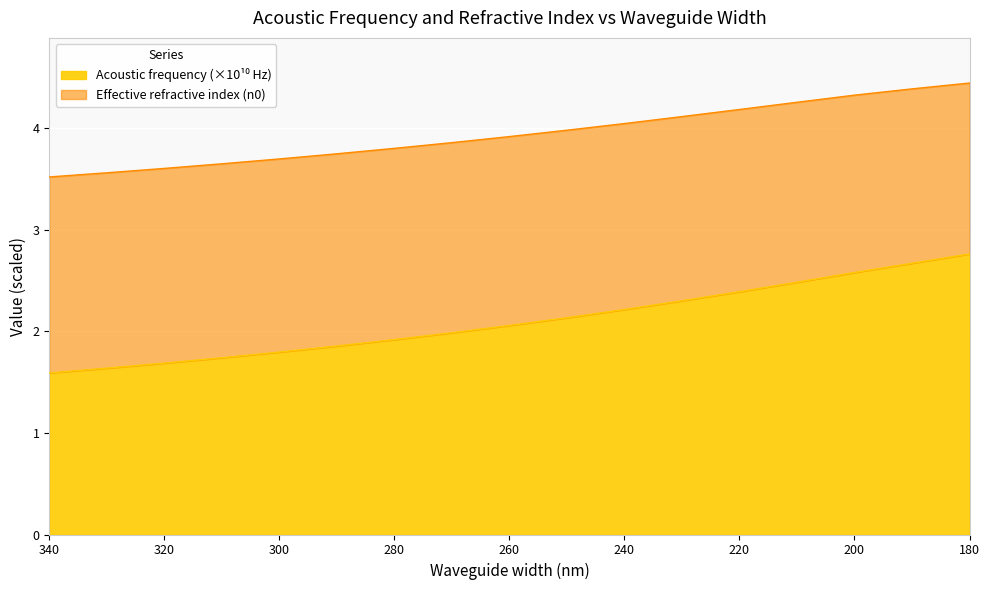

At how many categories does at least one series exceed 4?

7